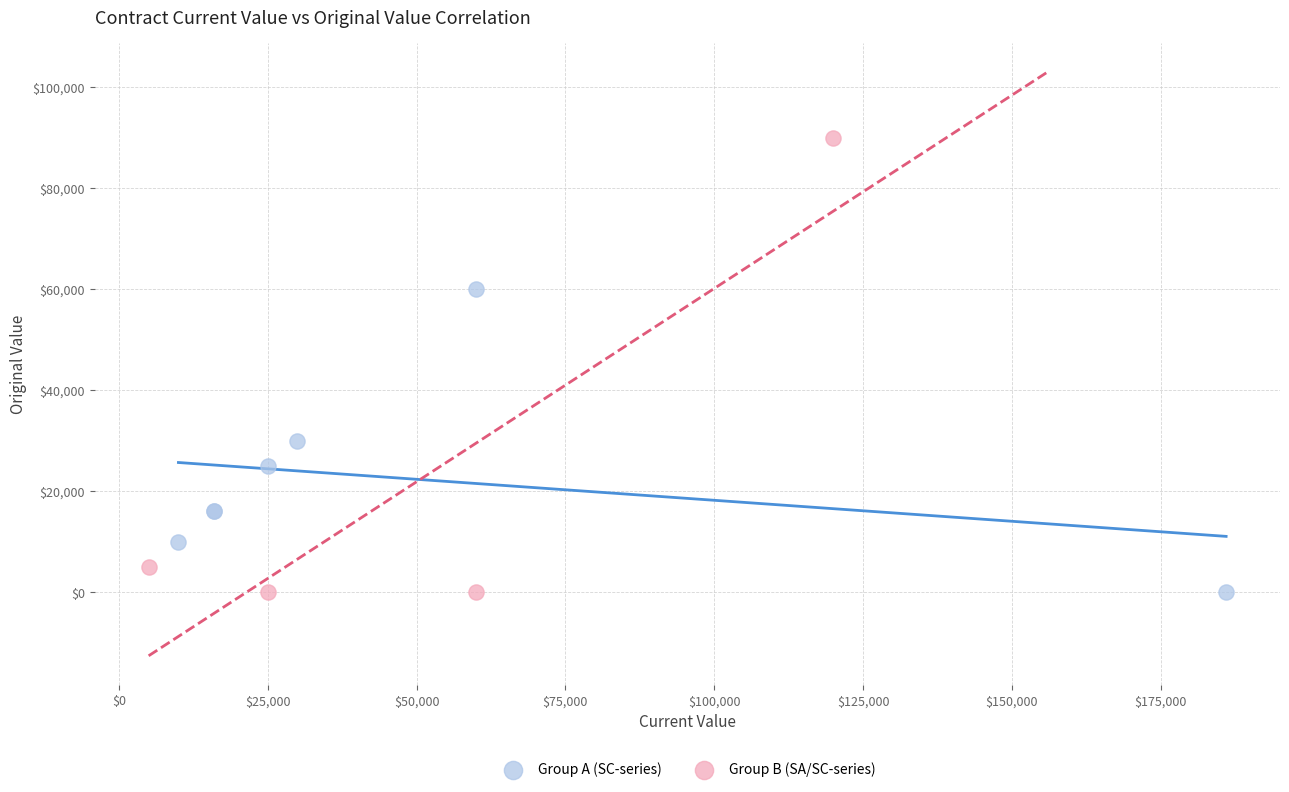

Which series has the widest spread of Y values?

Group B (SA/SC-series)